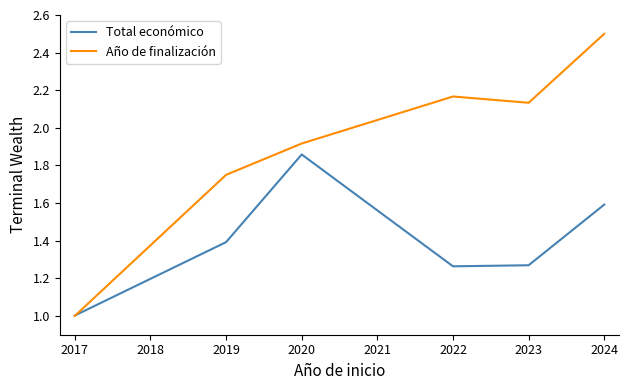

Rank the series at 2019 from lowest to highest value.

Total económico, Año de finalización